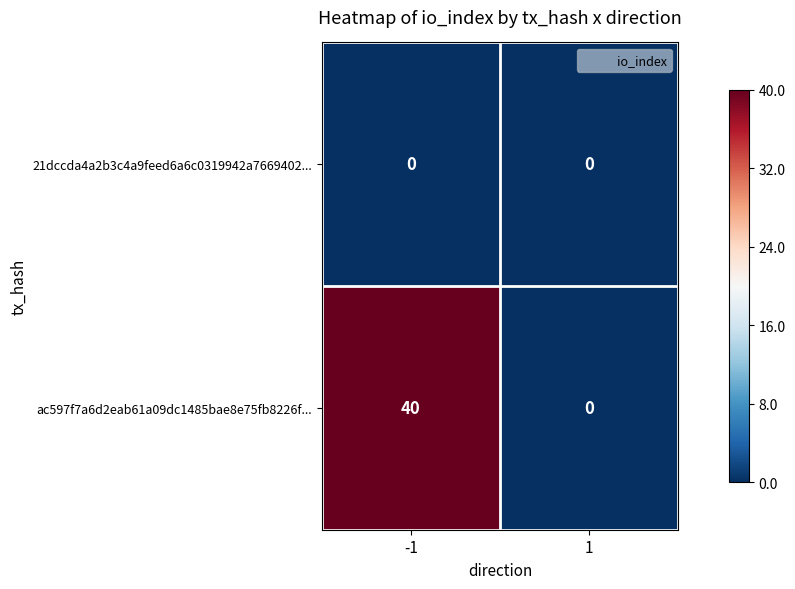

What is the total value across all series at -1?

40